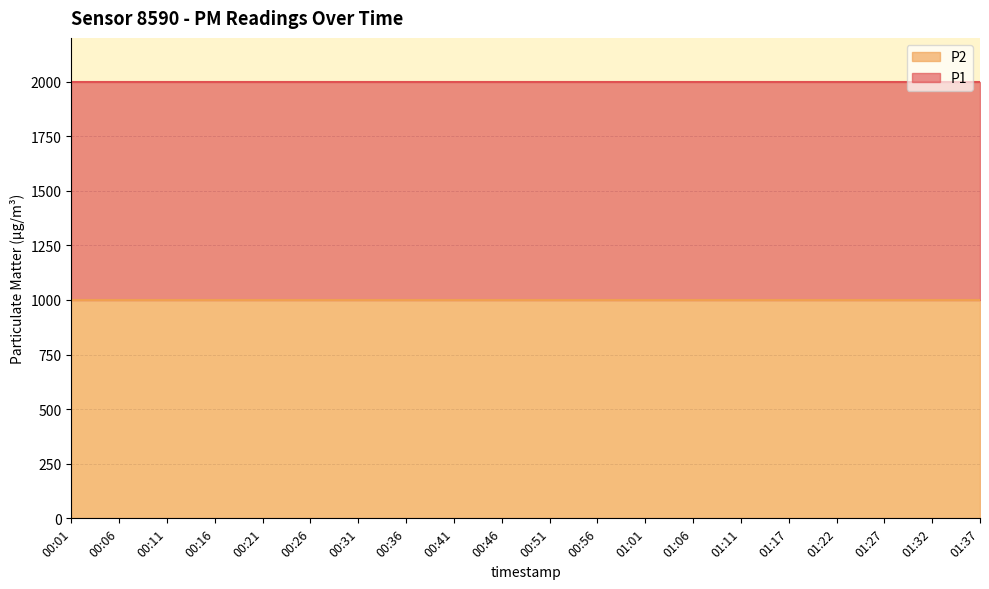

Which category has the lowest value in the P1 series?

00:01